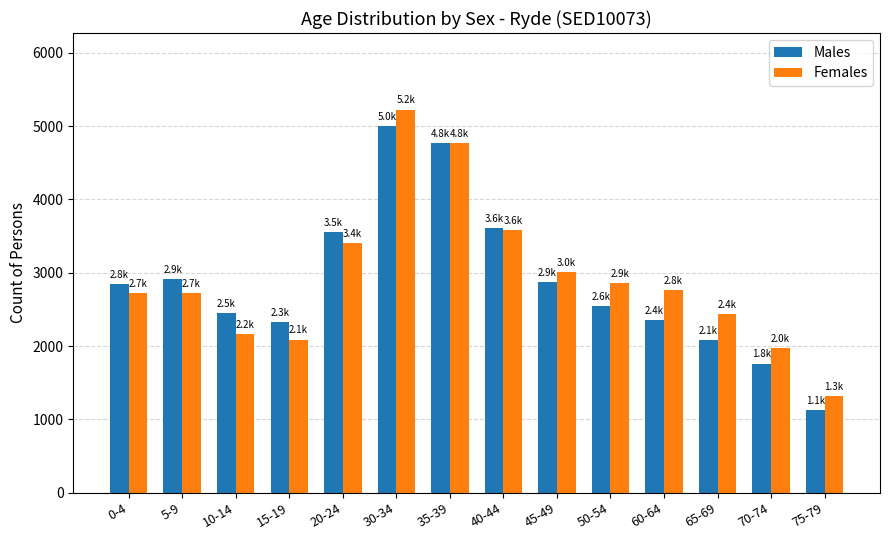

At how many categories does at least one series exceed 2672?

9